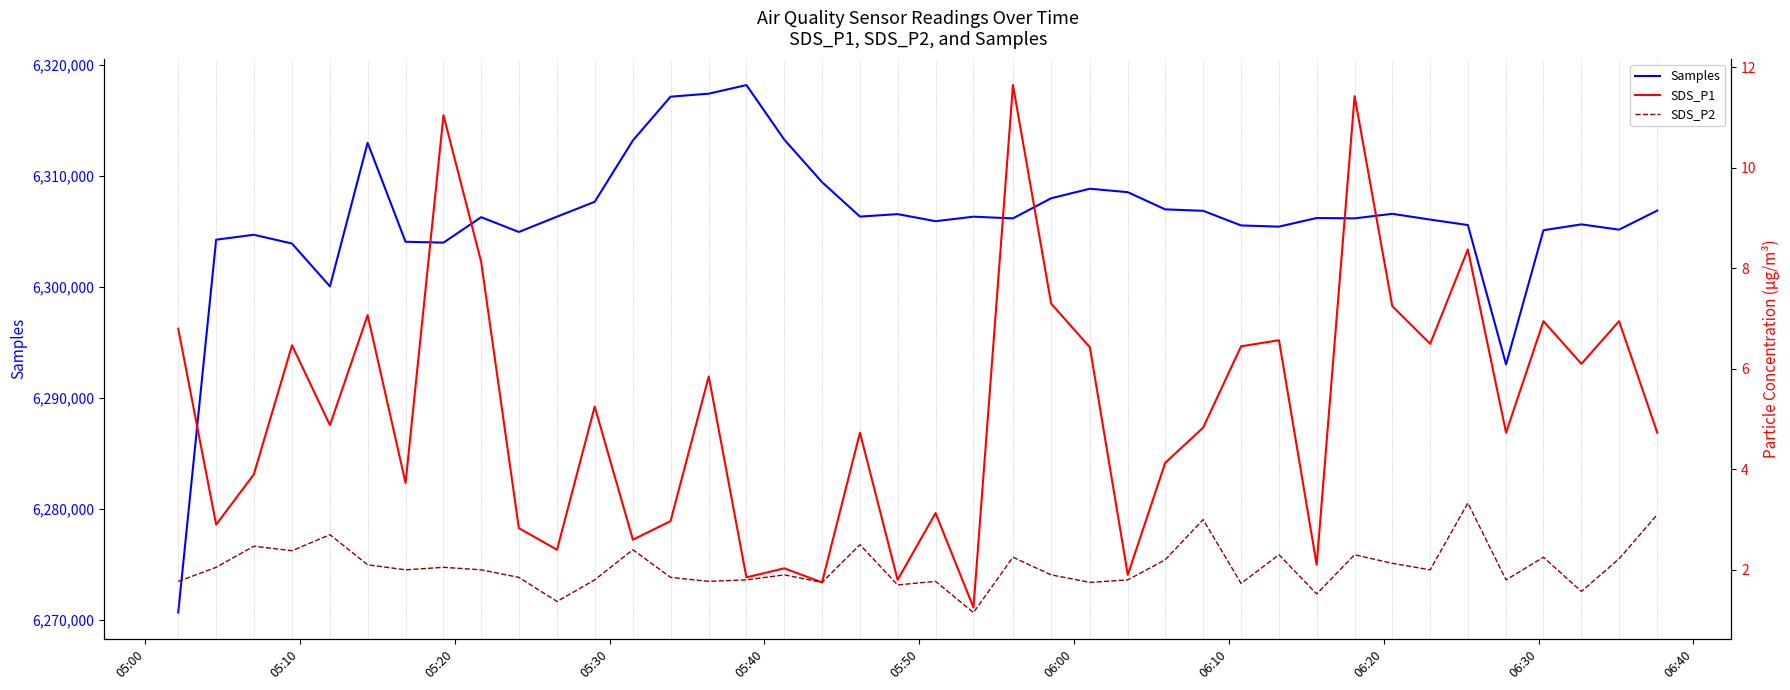

What is the highest value of the Samples series?

6318190